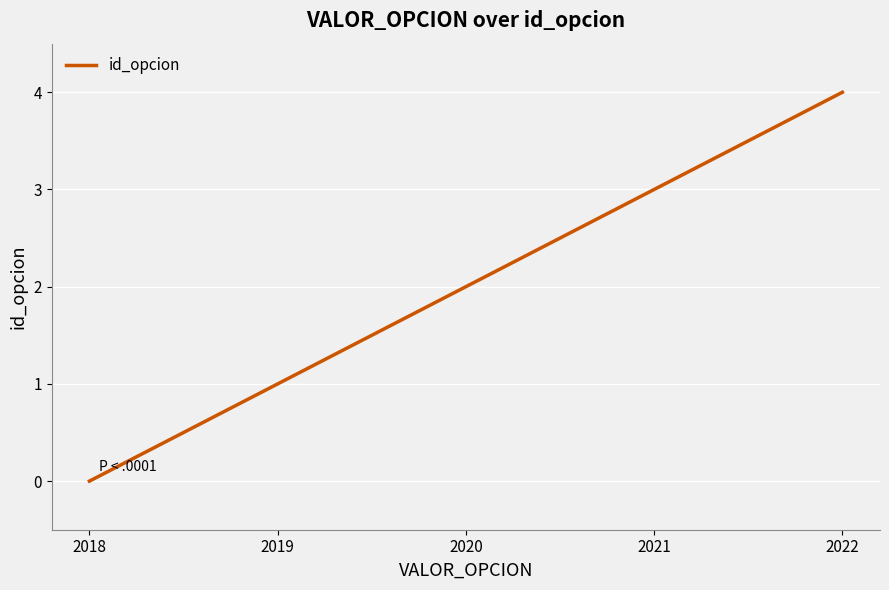

Does the chart display data point markers on the line(s)?

No